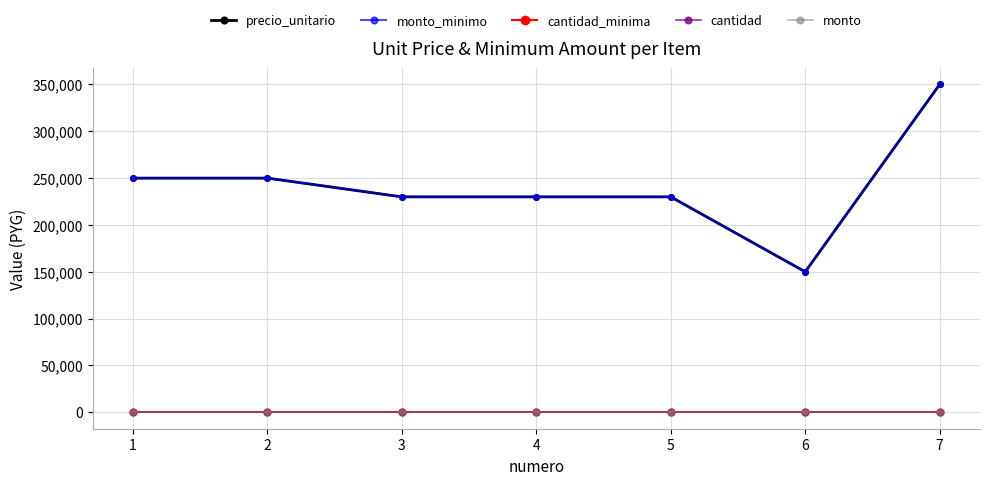

What is the value of the cantidad_minima point at the 2nd from the left?

1